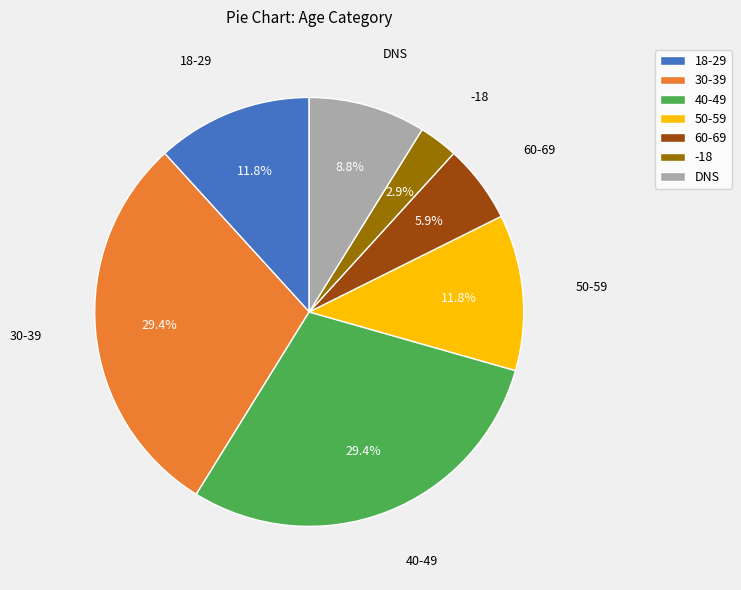

Which has a higher value, DNS or 18-29?

18-29